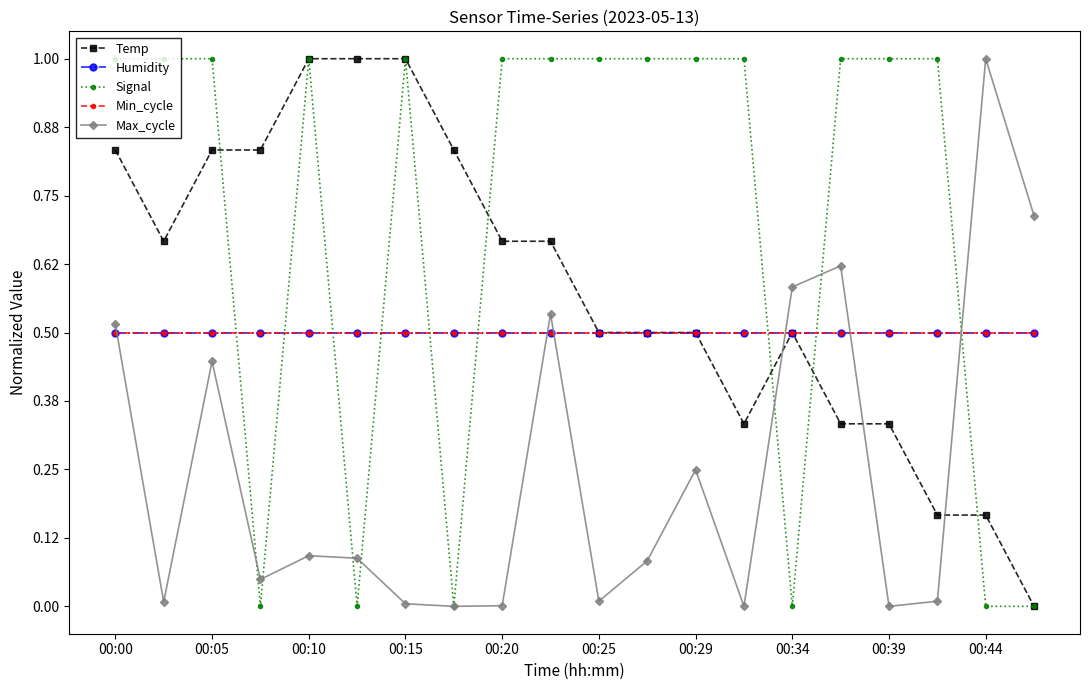

At which label does Min_cycle reach its peak?

00:00